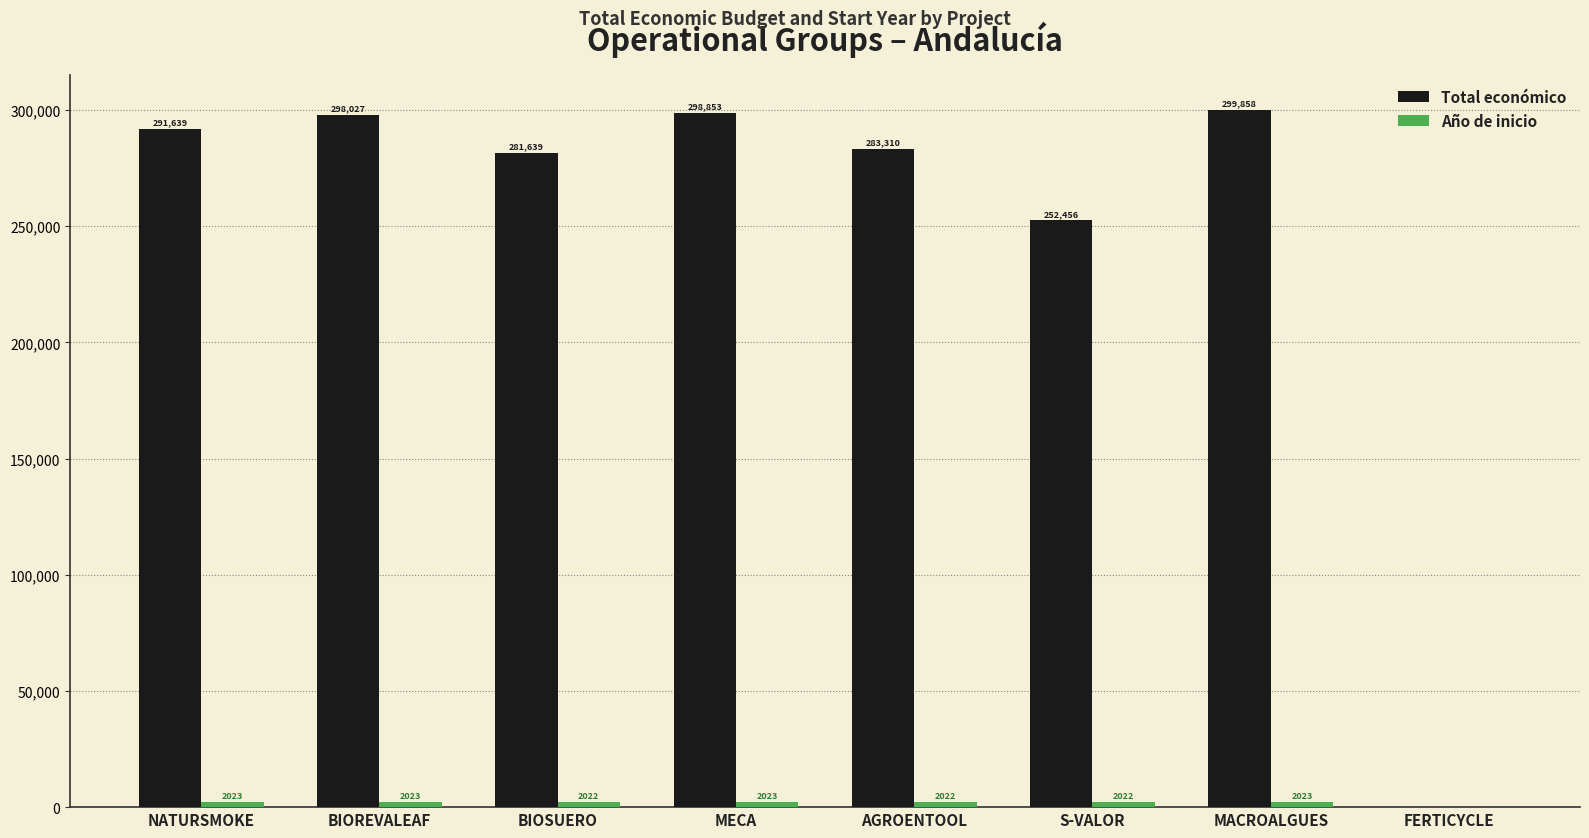

What is the greatest value displayed?

299858